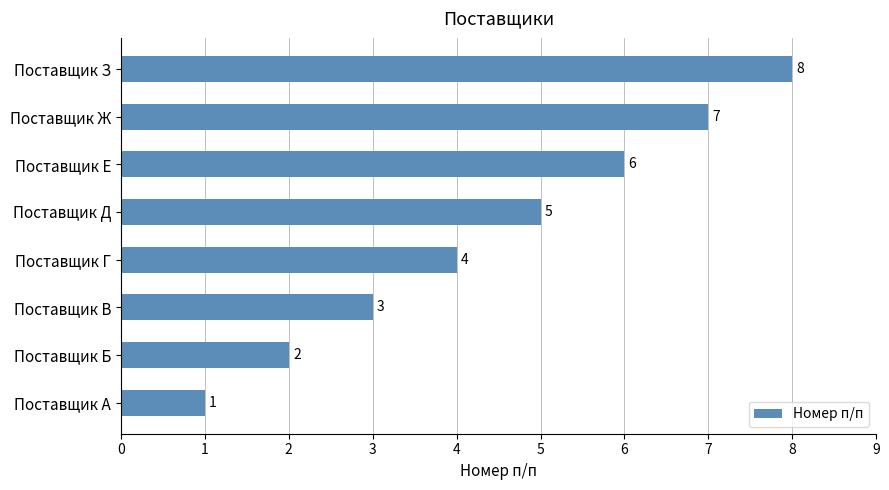

Count the values in the range 3 to 7.

5